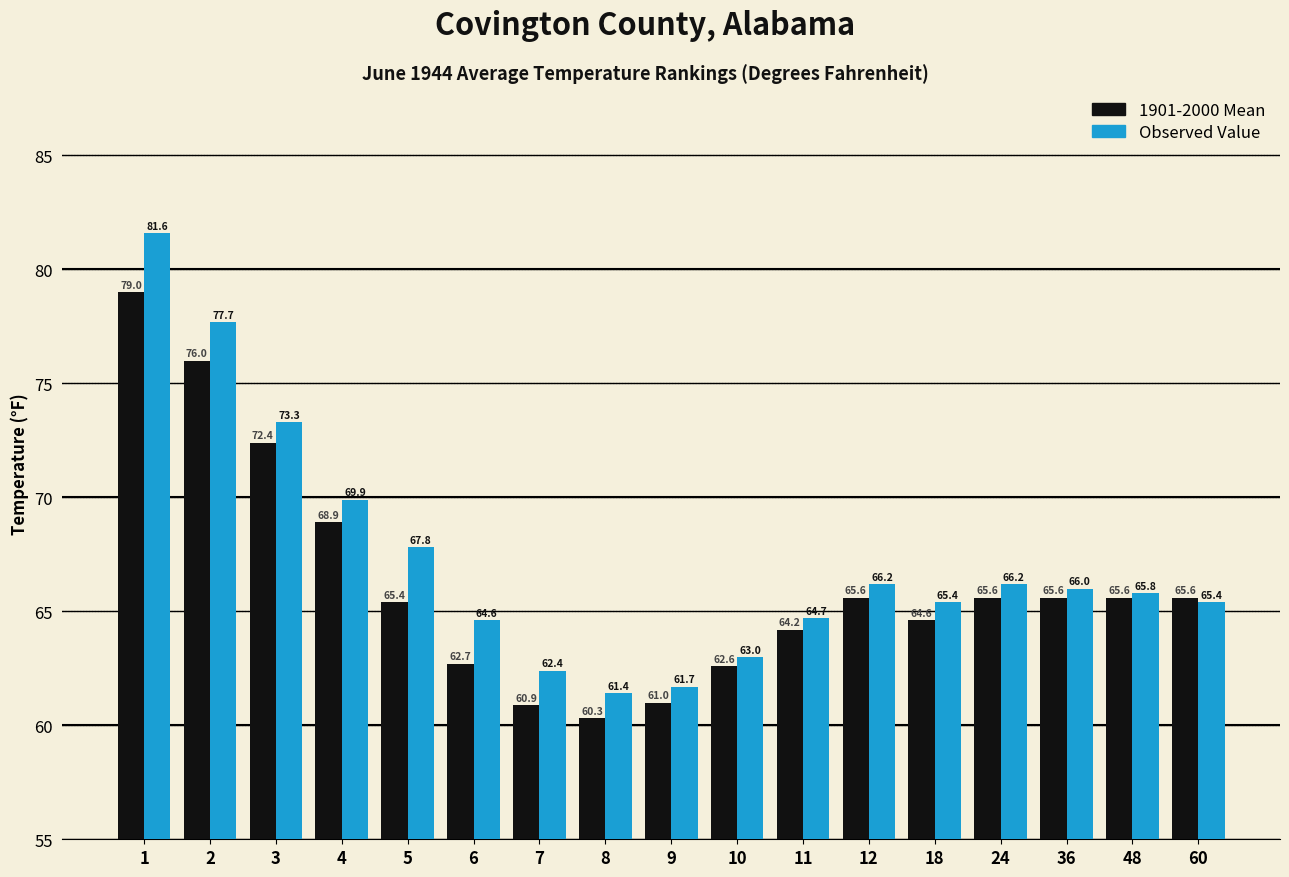

What is the total value across all series at 9?

122.7